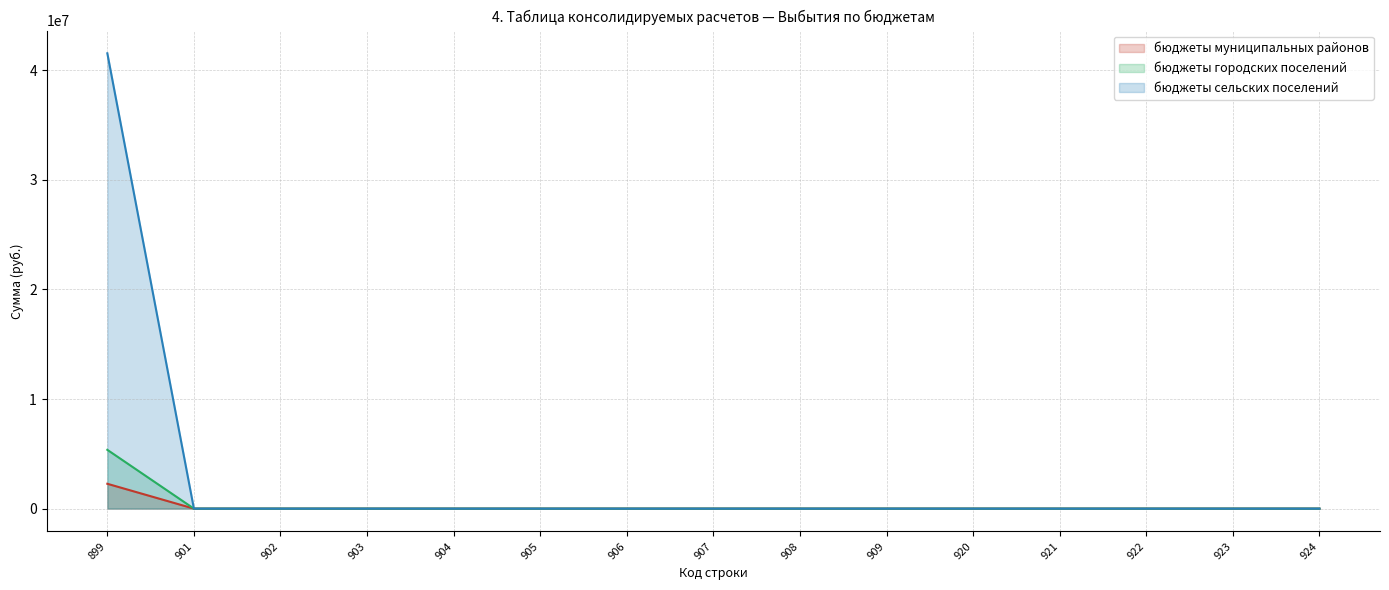

What is the sum of all бюджеты сельских поселений values?

41550741.0